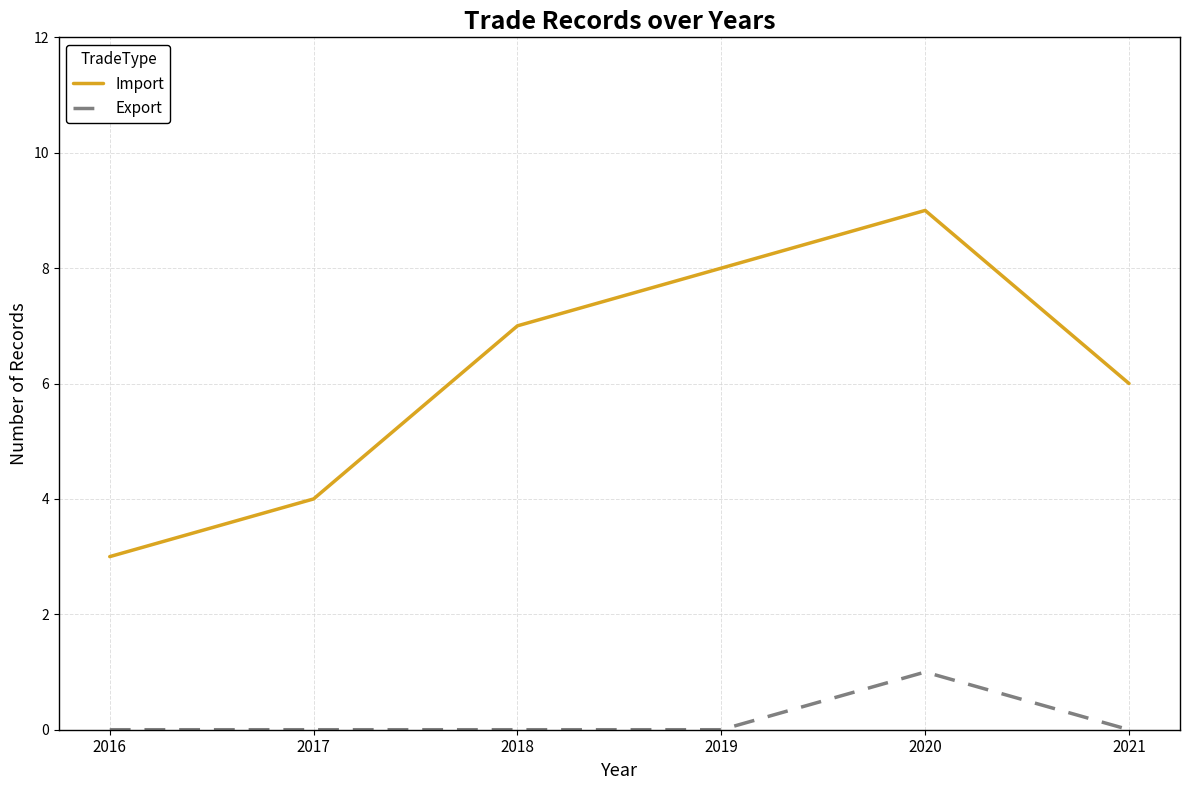

Does the chart have visible grid lines?

Yes